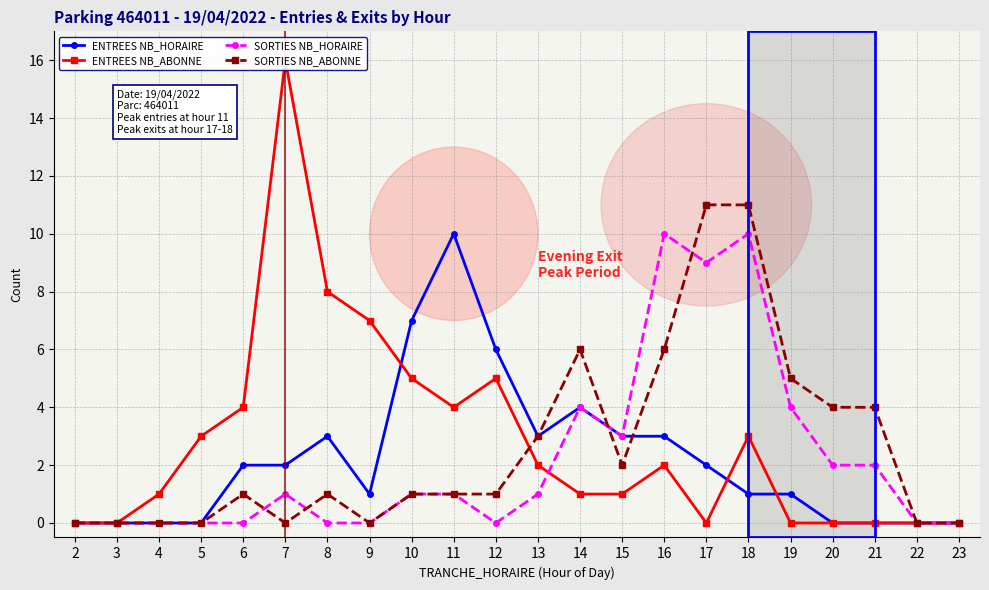

How many times do SORTIES NB_ABONNE and SORTIES NB_HORAIRE cross each other?

4